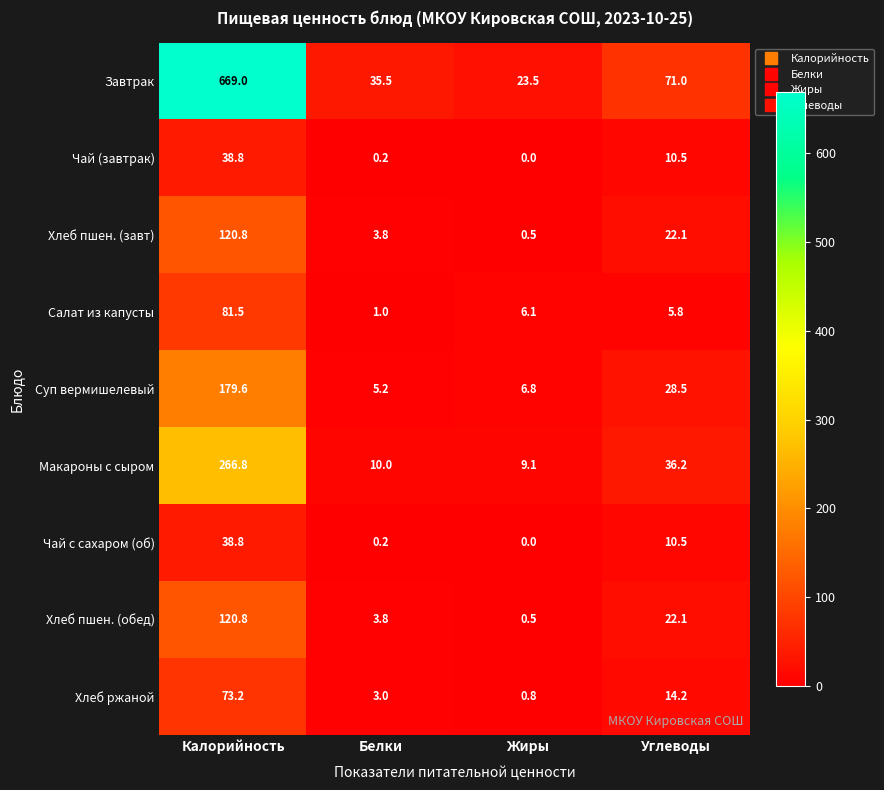

Rank the categories by Хлеб пшен. (обед) value from highest to lowest.

Калорийность, Углеводы, Белки, Жиры